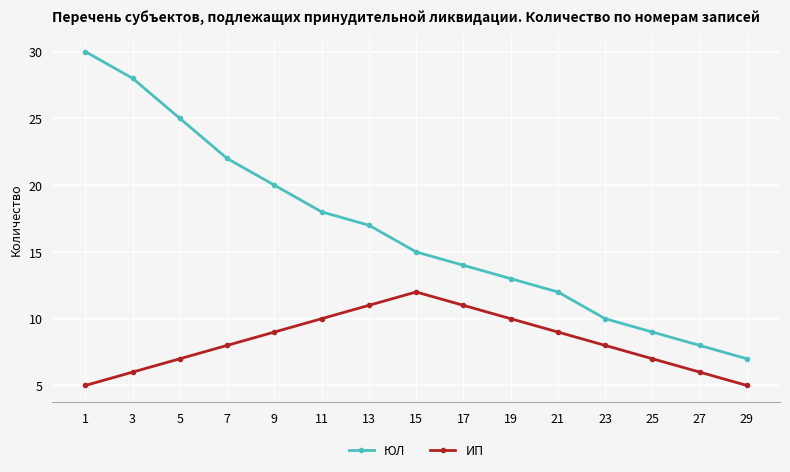

True or false: ИП has more than 2 interior local peaks.

False